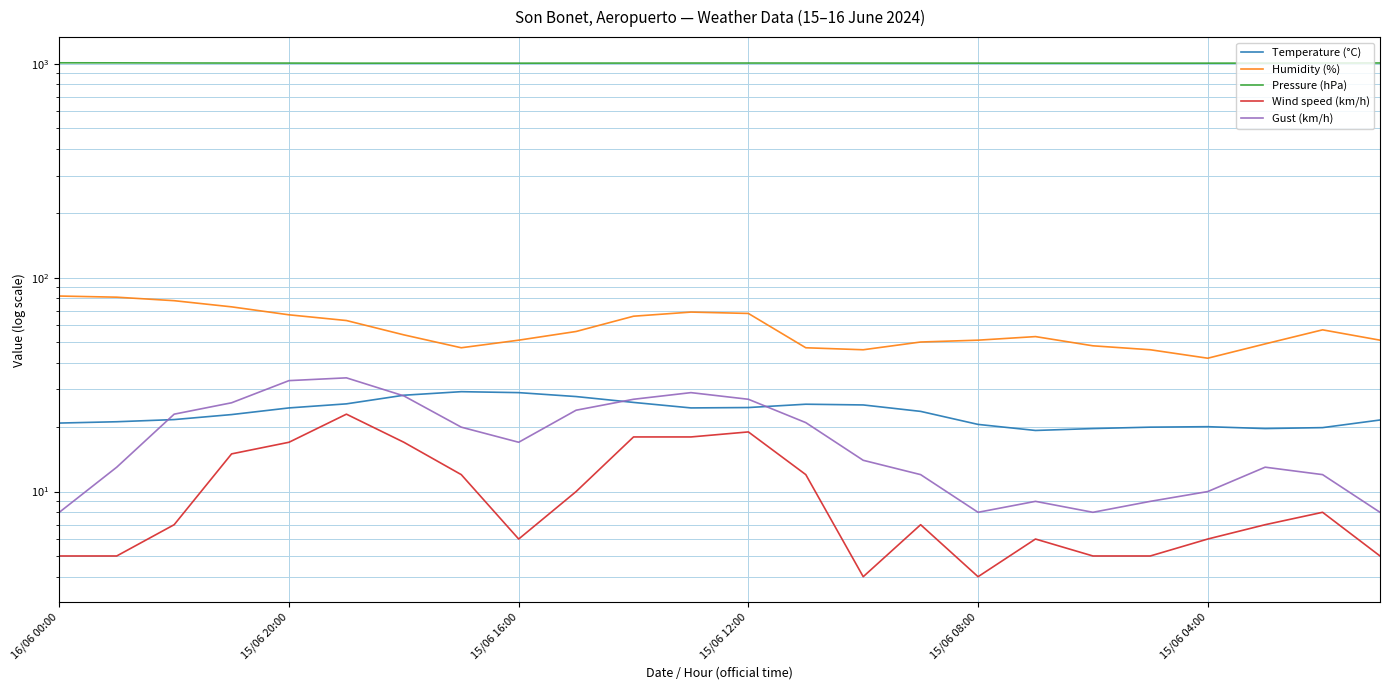

The value of Humidity (%) at 7 is 47.0. True or false?

True